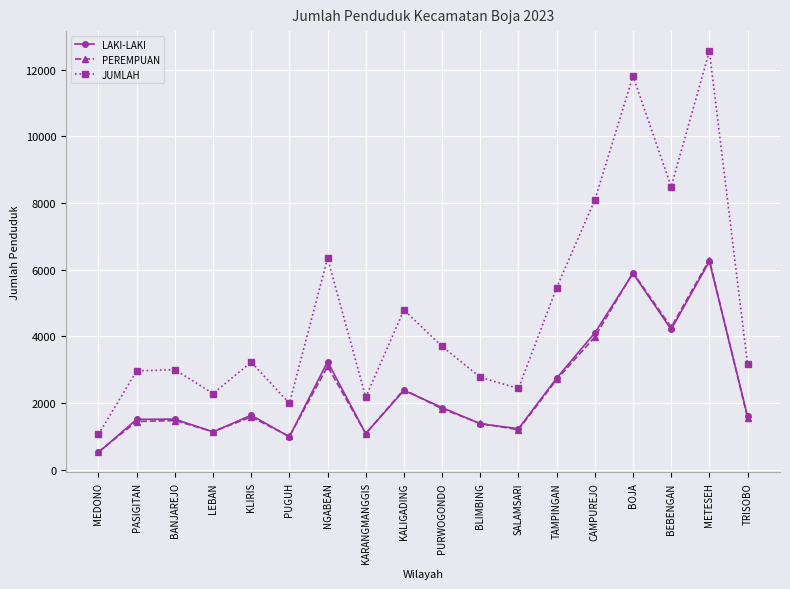

How many interior local valleys does the PEREMPUAN series have?

5